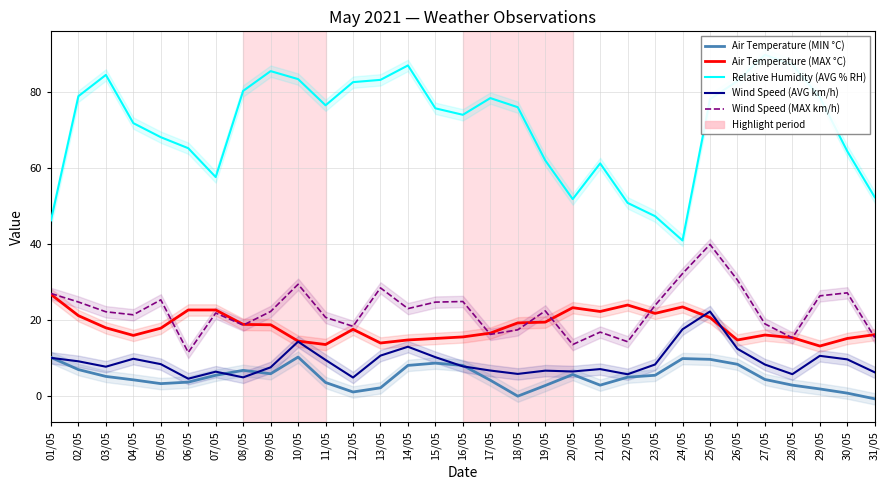

What is the spread (max minus min) of values at 03/05?

79.4